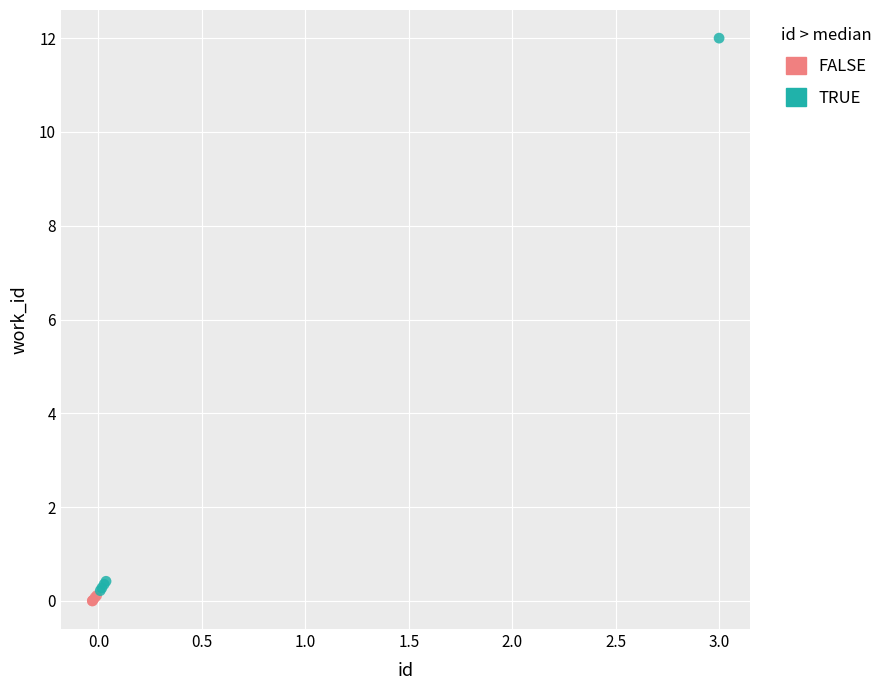

Which series reaches the minimum Y coordinate?

FALSE